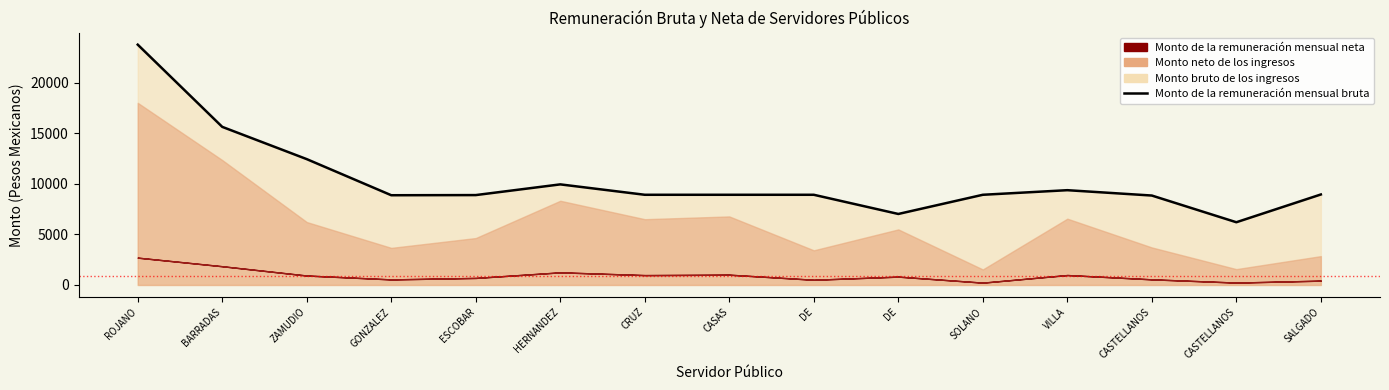

Which label corresponds to the largest value in the chart?

ROJANO